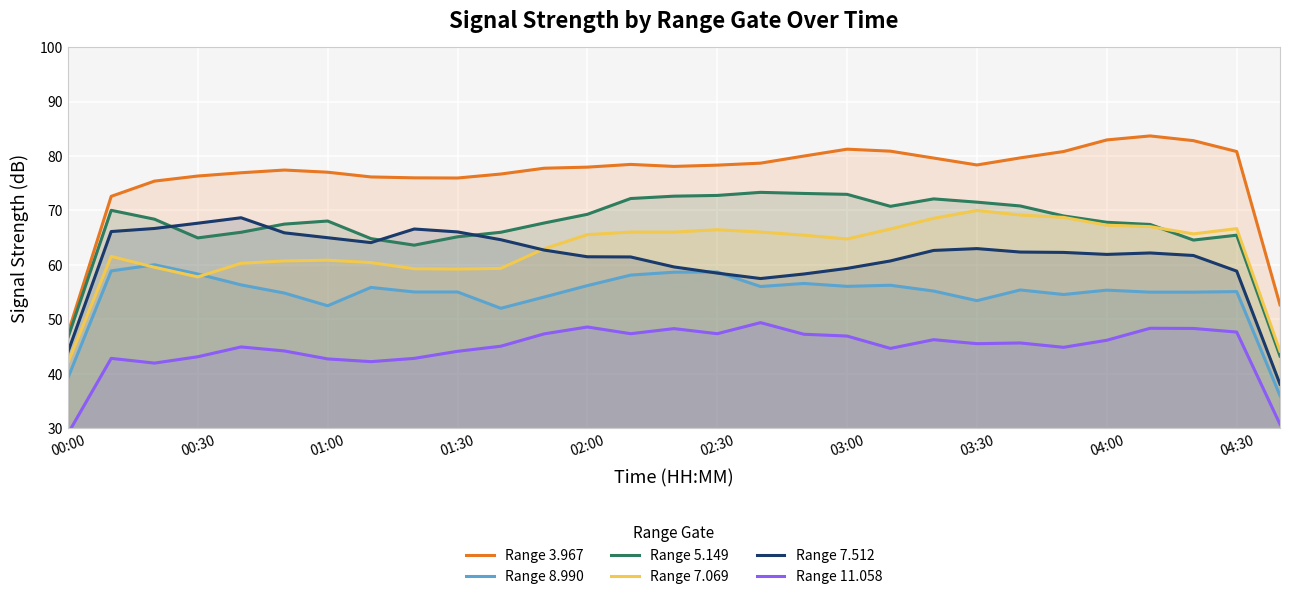

Where does the Range 11.058 series first go above 45?

10